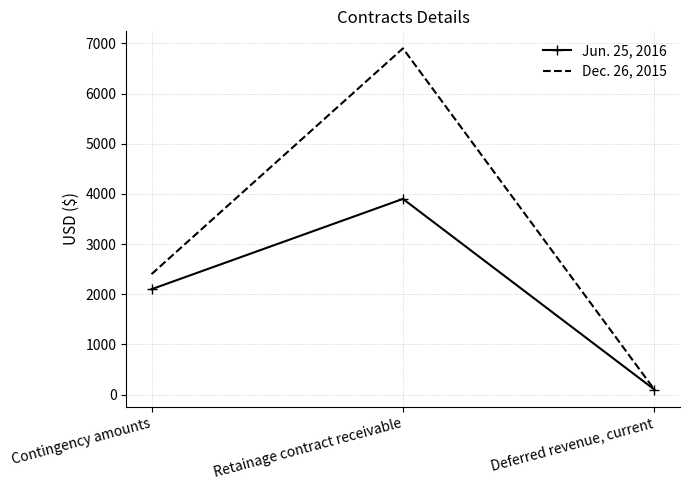

Which series changed the most between Retainage contract receivable and Deferred revenue, current?

Dec. 26, 2015